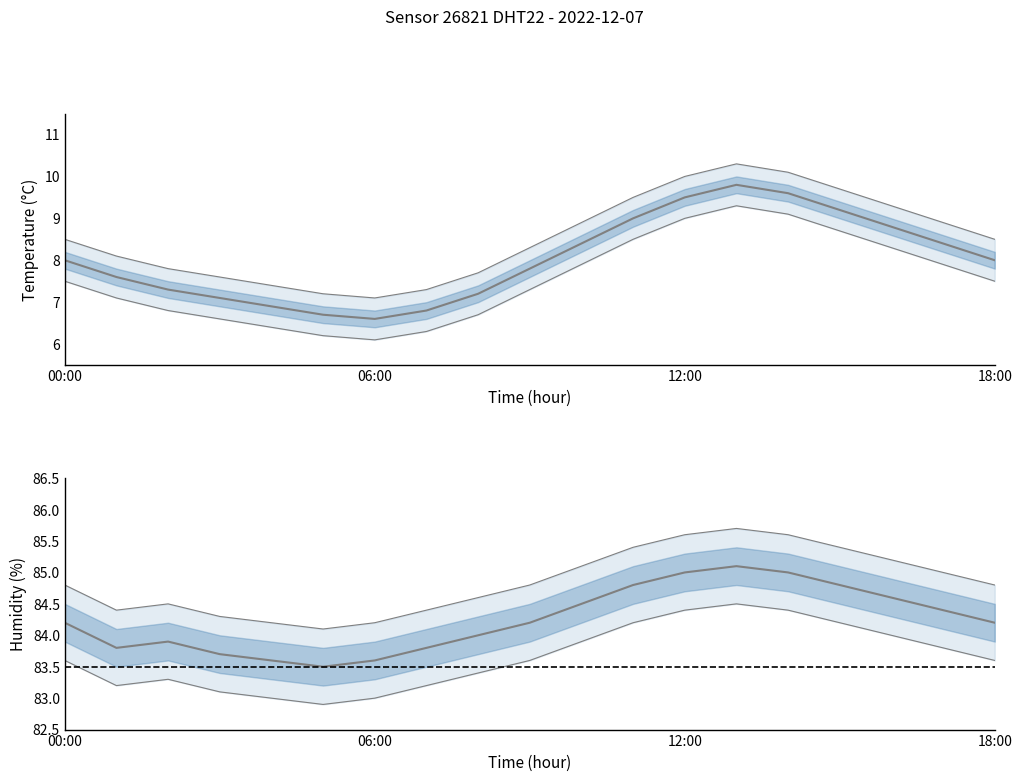

What is the difference between the highest and lowest values at 17:00?

77.1